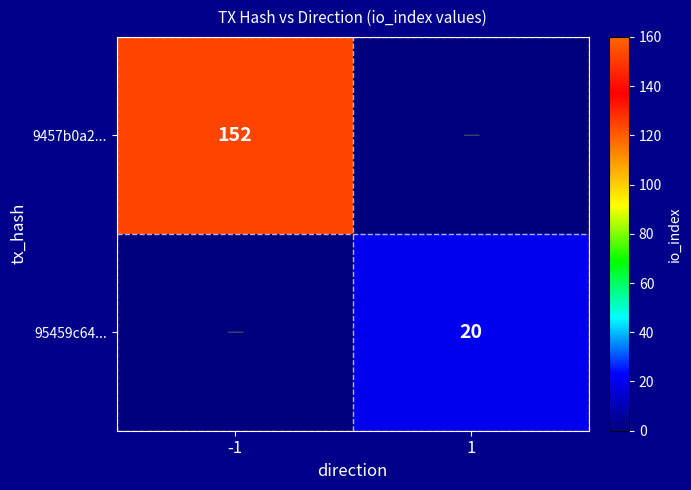

Count the number of data series in this chart.

2